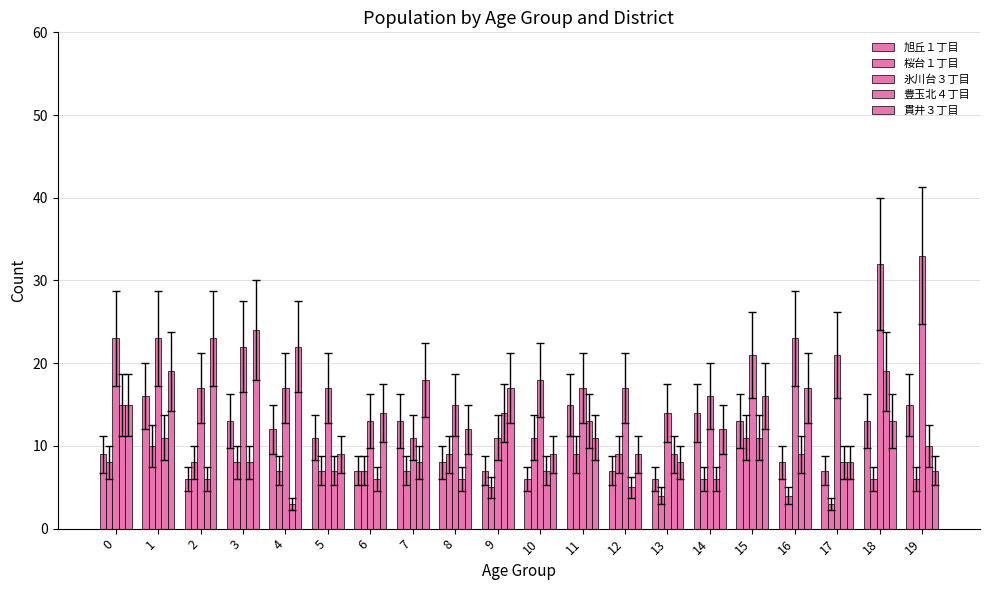

Reading right to left, what are all the values shown in this chart?

旭丘１丁目: 19=15	18=13	17=7	16=8	15=13	14=14	13=6	12=7	11=15	10=6	9=7	8=8	7=13	6=7	5=11	4=12	3=13	2=6	1=16	0=9
桜台１丁目: 19=6	18=6	17=3	16=4	15=11	14=6	13=4	12=9	11=9	10=11	9=5	8=9	7=7	6=7	5=7	4=7	3=8	2=8	1=10	0=8
氷川台３丁目: 19=33	18=32	17=21	16=23	15=21	14=16	13=14	12=17	11=17	10=18	9=11	8=15	7=11	6=13	5=17	4=17	3=22	2=17	1=23	0=23
豊玉北４丁目: 19=10	18=19	17=8	16=9	15=11	14=6	13=9	12=5	11=13	10=7	9=14	8=6	7=8	6=6	5=7	4=3	3=8	2=6	1=11	0=15
貫井３丁目: 19=7	18=13	17=8	16=17	15=16	14=12	13=8	12=9	11=11	10=9	9=17	8=12	7=18	6=14	5=9	4=22	3=24	2=23	1=19	0=15